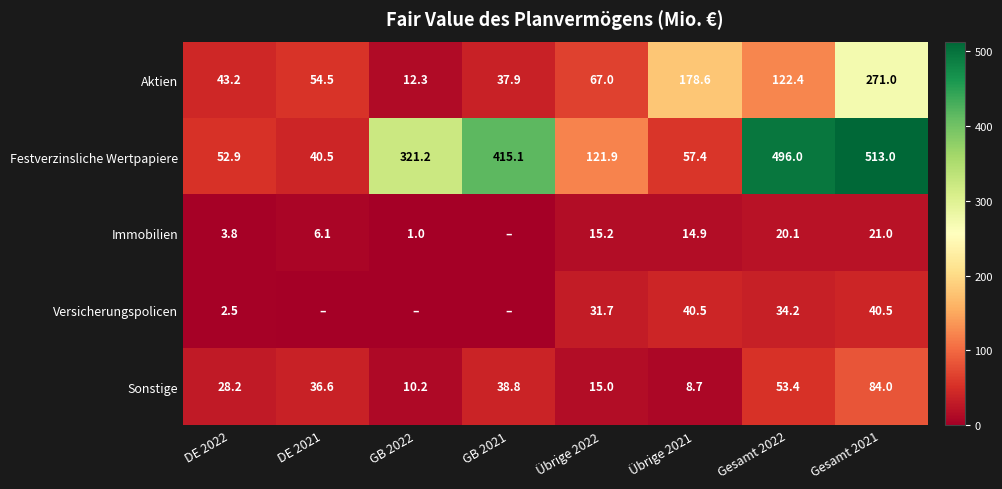

The value of Festverzinsliche Wertpapiere at Gesamt 2022 is 869.9. True or false?

False